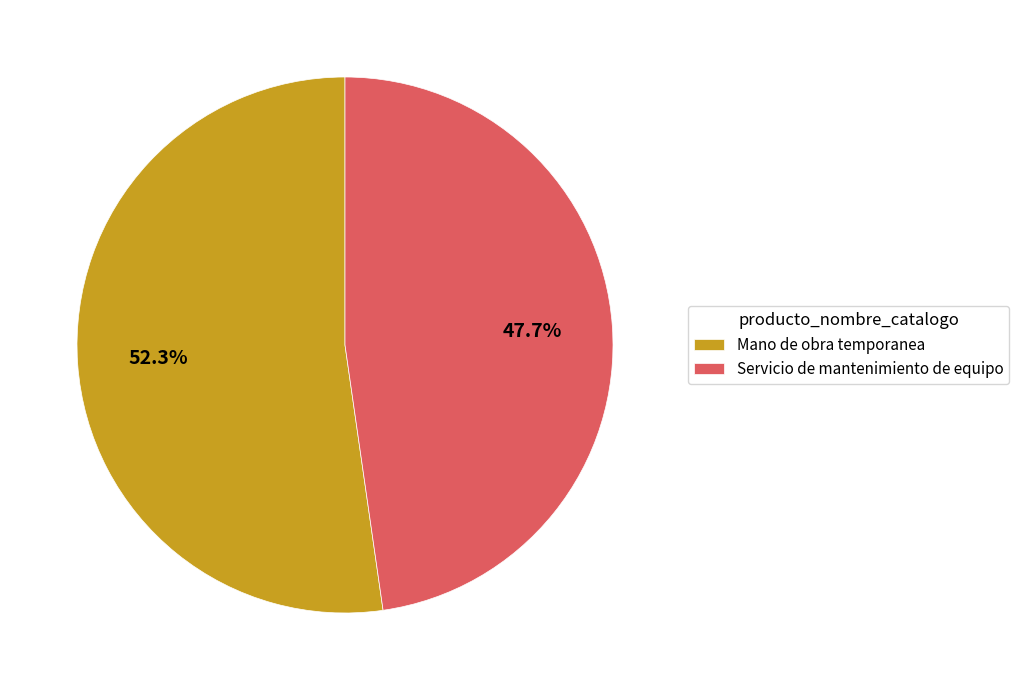

To the nearest percent, what percentage of the pie is Servicio de mantenimiento de equipo?

48%